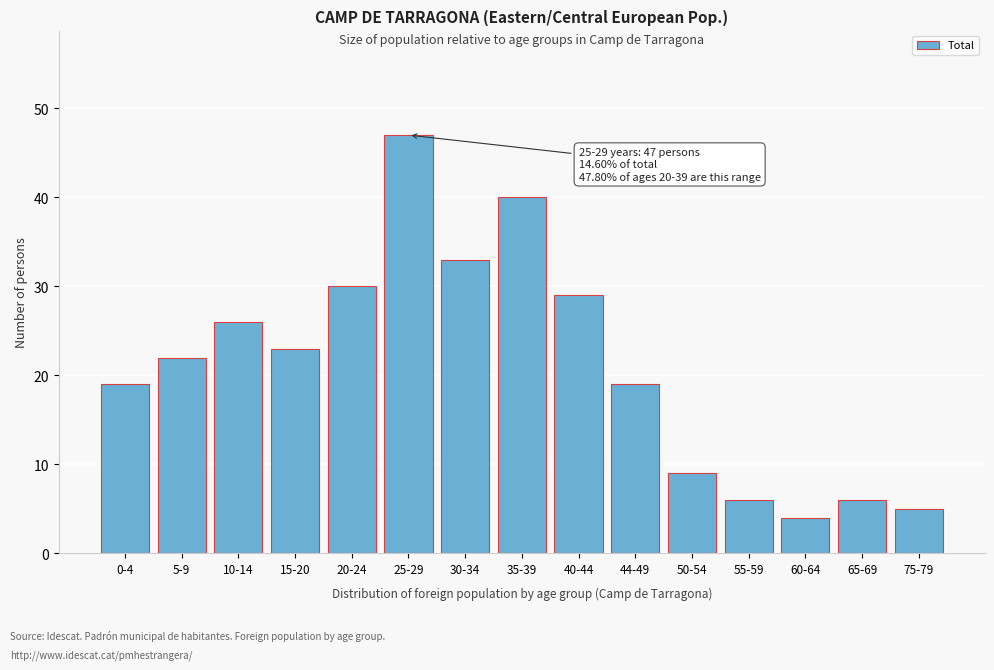

Reading left to right, extract all data points from this chart.

0-4=19	5-9=22	10-14=26	15-20=23	20-24=30	25-29=47	30-34=33	35-39=40	40-44=29	44-49=19	50-54=9	55-59=6	60-64=4	65-69=6	75-79=5